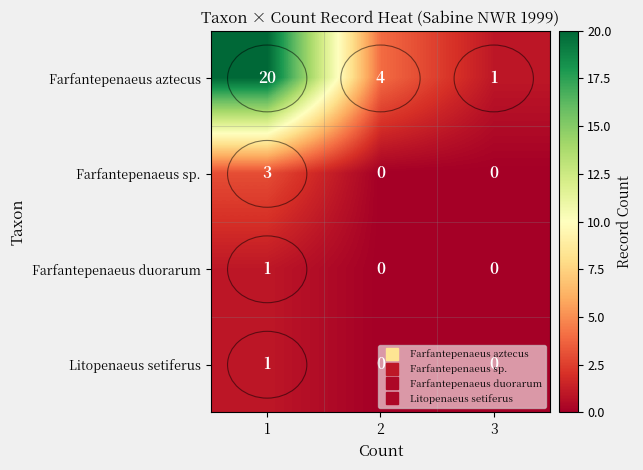

Count the number of data series in this chart.

4